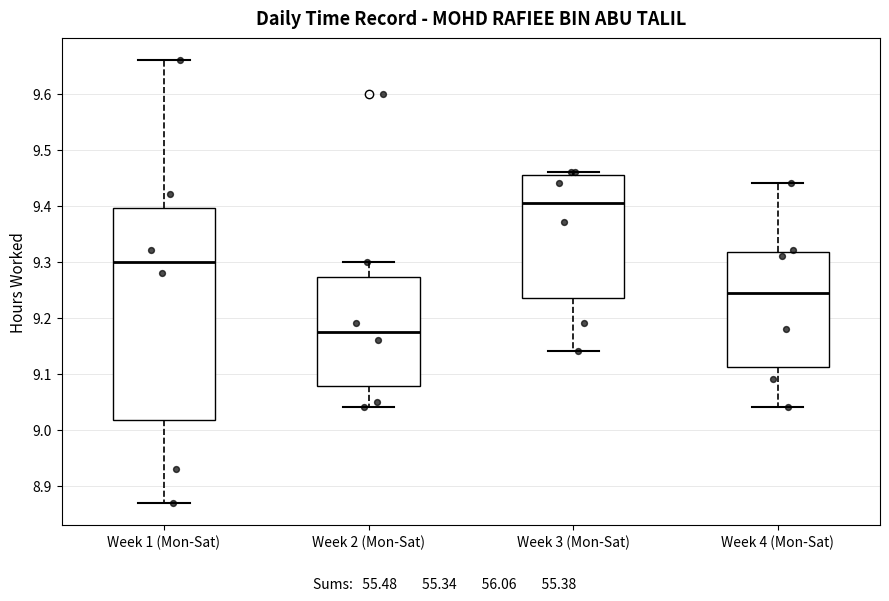

Comparing the boxes themselves (not the whiskers), which one is the tallest?

Week 1 (Mon-Sat)